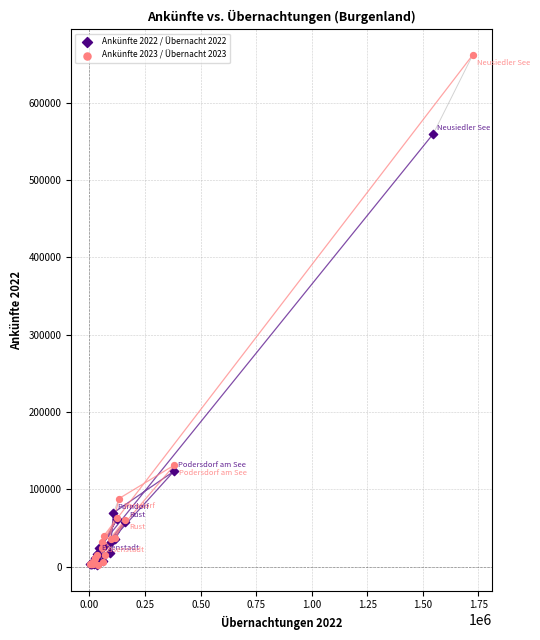

Which series contains the highest Y value?

Ankünfte 2023 / Übernacht 2023